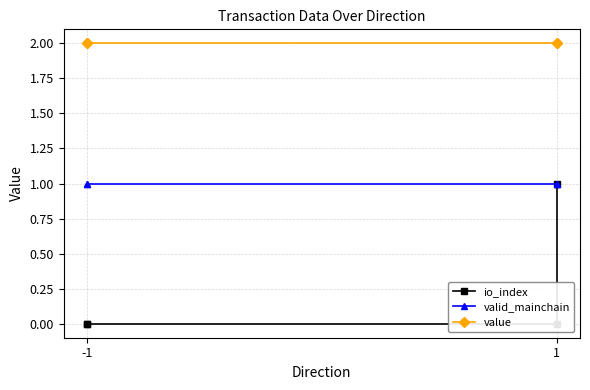

The value of io_index at -1 is -0.5. True or false?

False